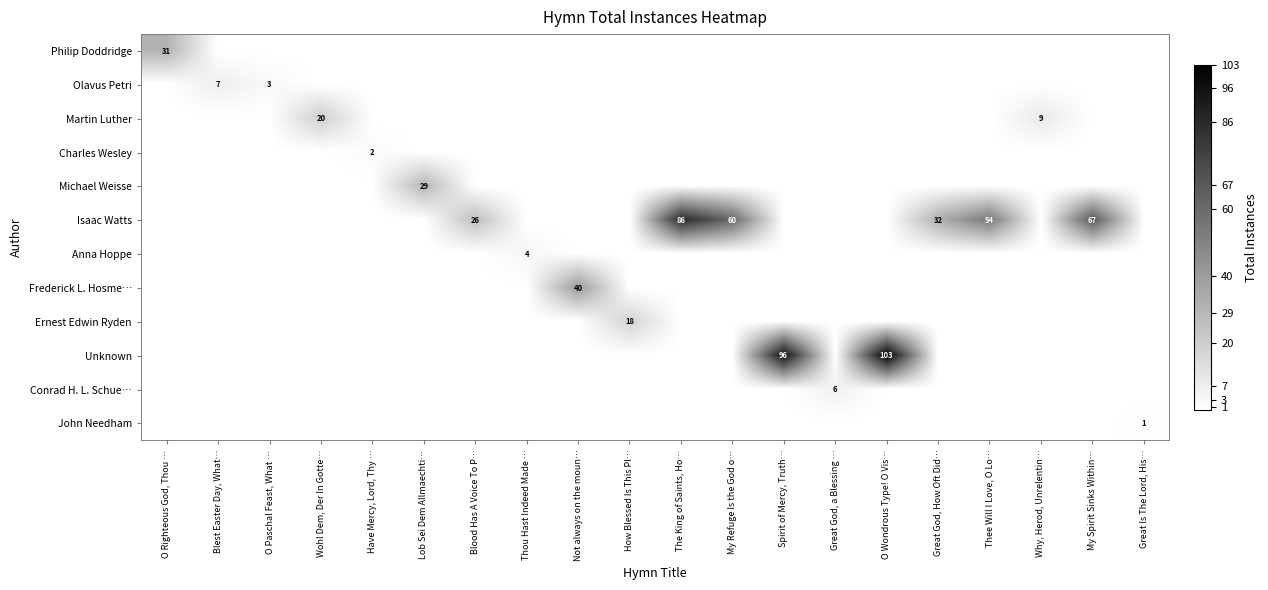

How many series are shown in this chart?

12